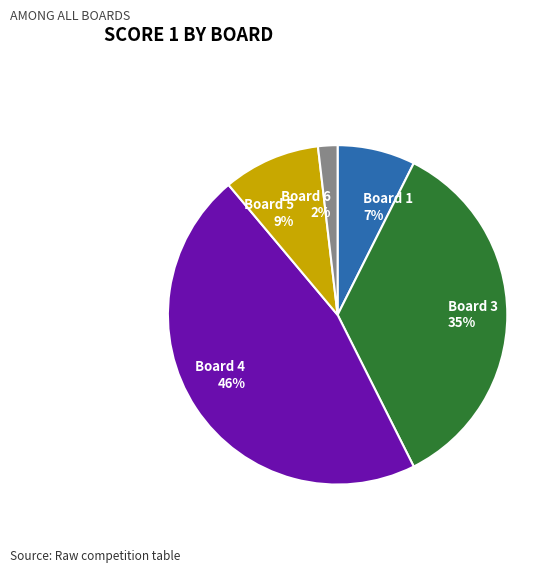

What is the ratio of the value at Board 1 to the value at Board 5?

0.8